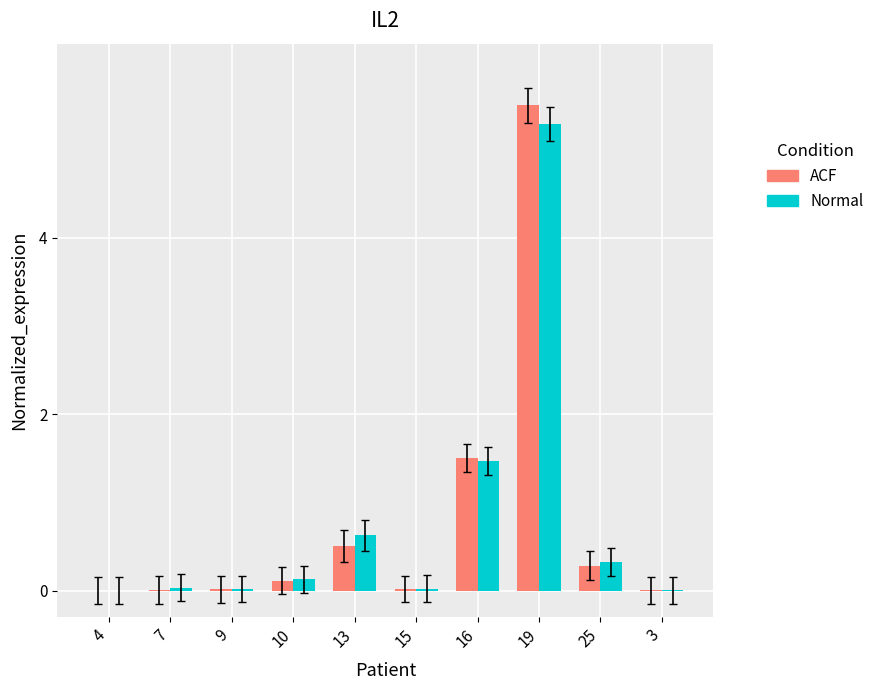

How many data points does each series have?

10